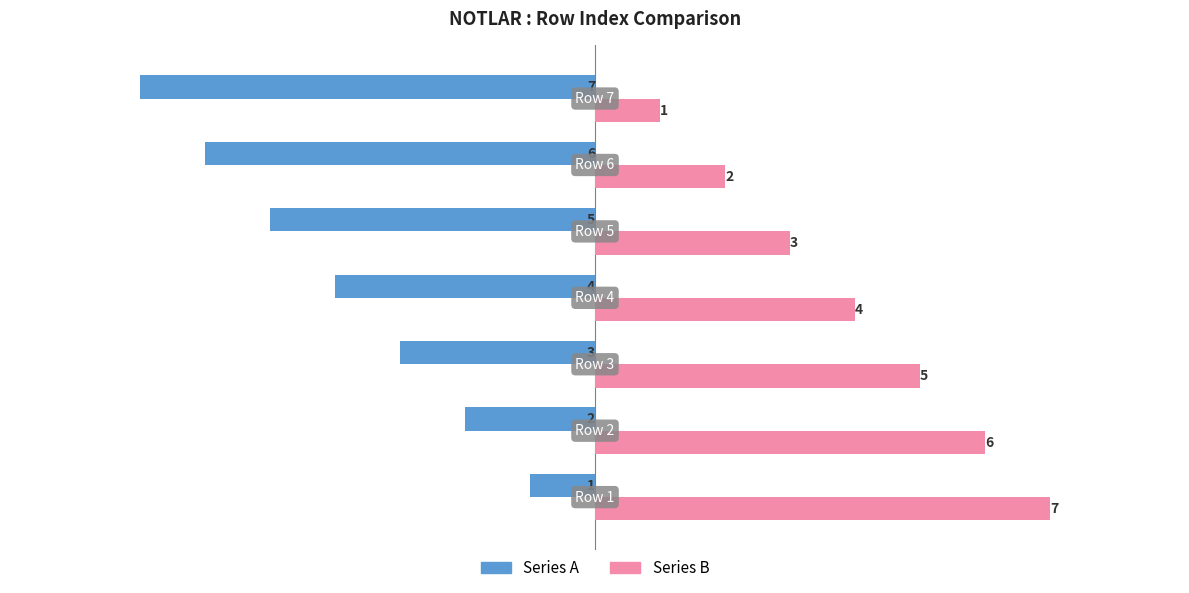

What is the difference between the maximum and minimum values in the Series A series?

6